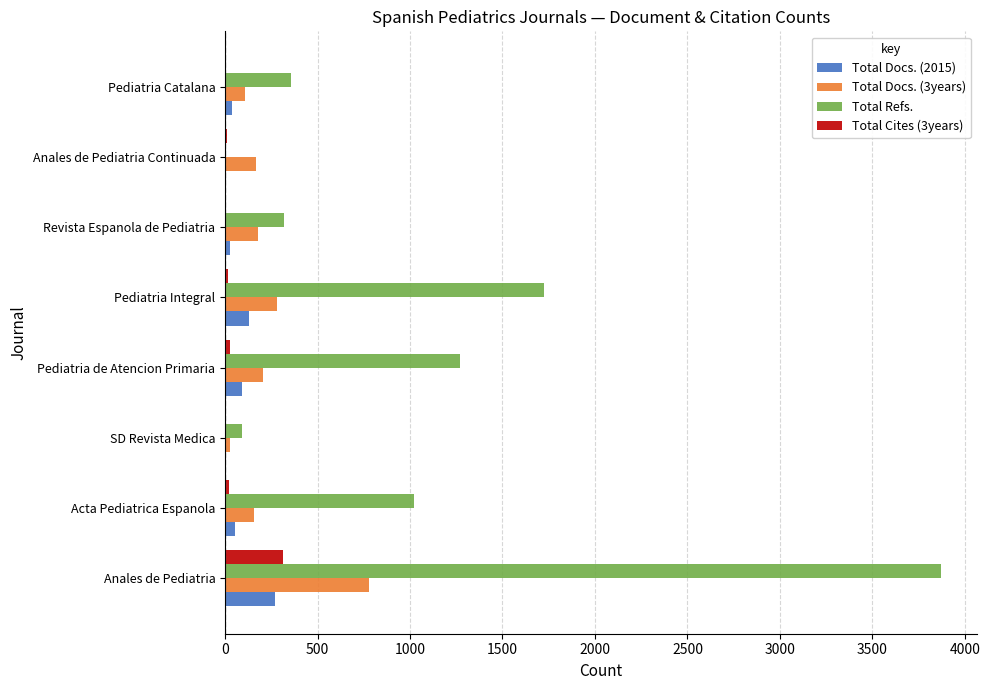

Between SD Revista Medica and Pediatria de Atencion Primaria, which series saw the biggest shift?

Total Refs.